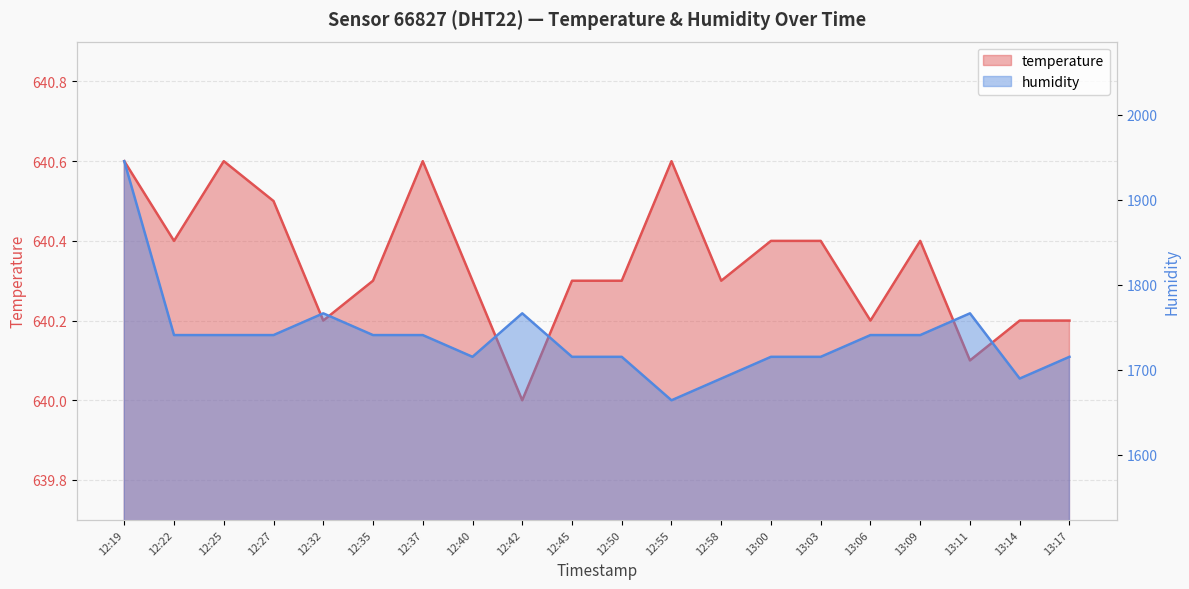

At how many categories does at least one series exceed 1602?

20